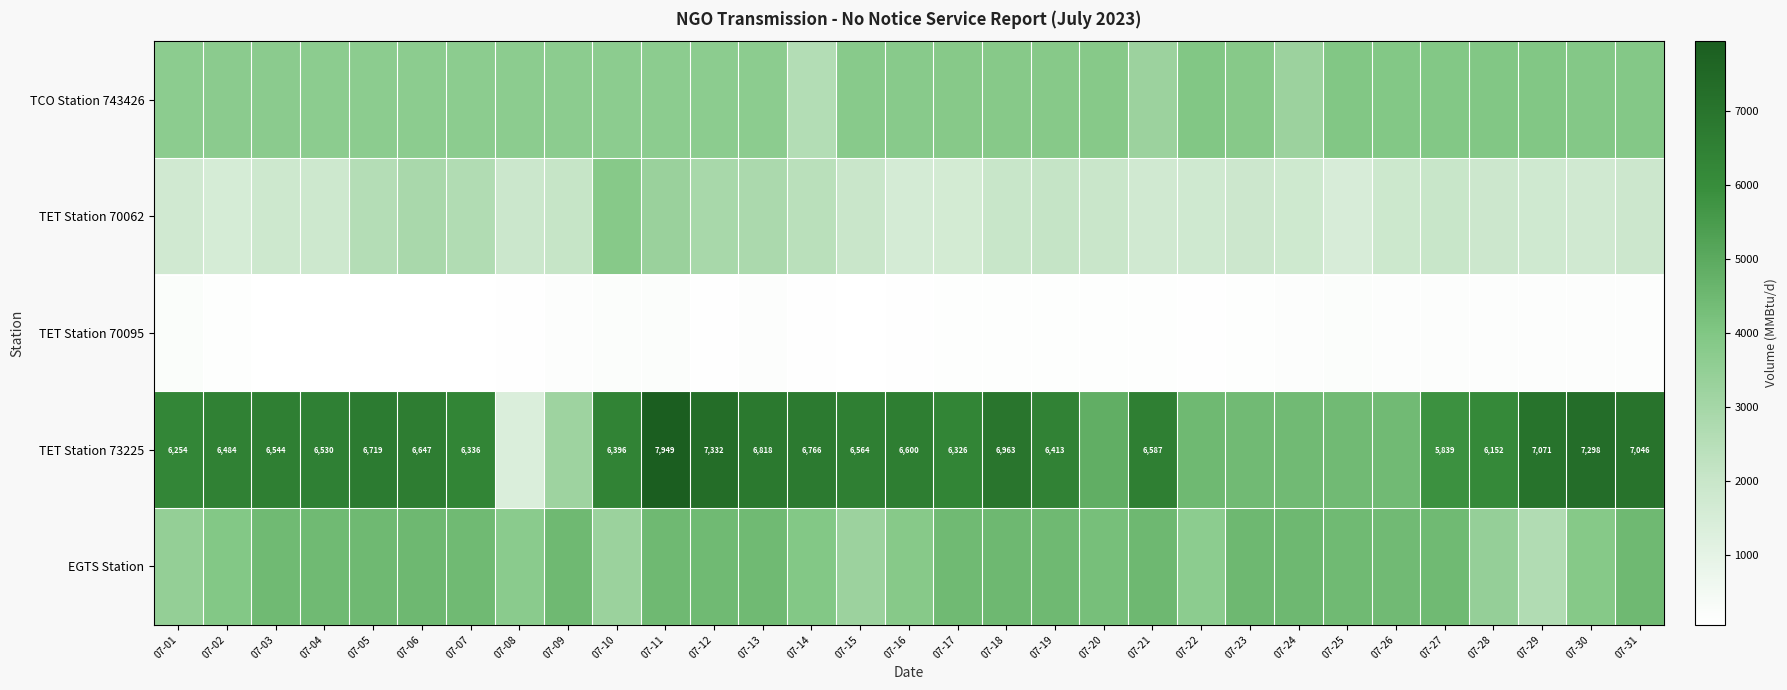

What is the difference between the TET Station 70062 values at 07-22 and 07-11?

1555.0